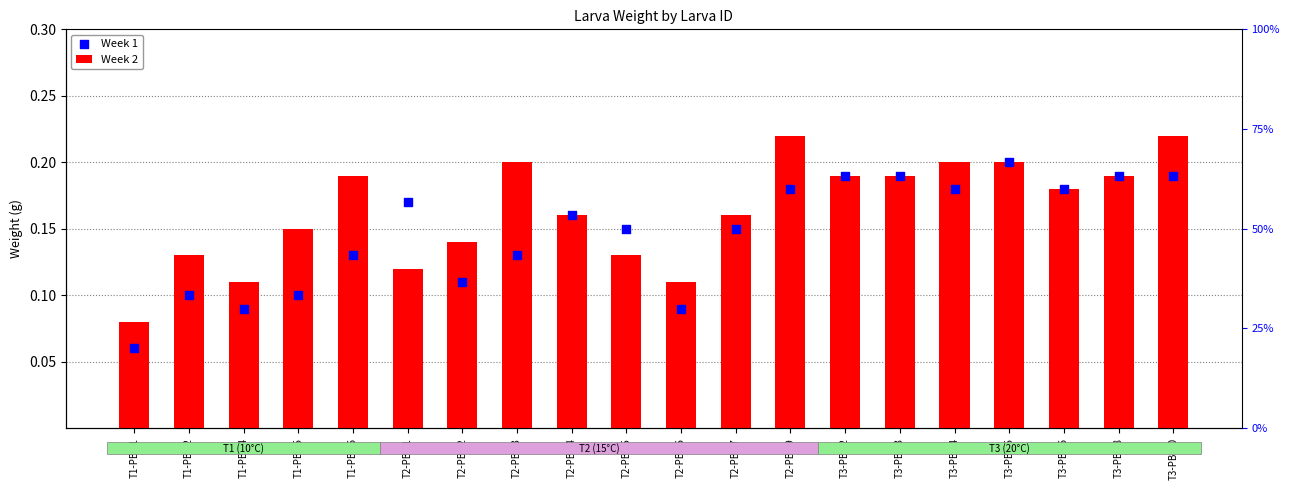

What is the total value across all series at T1-PBr-2?

0.2